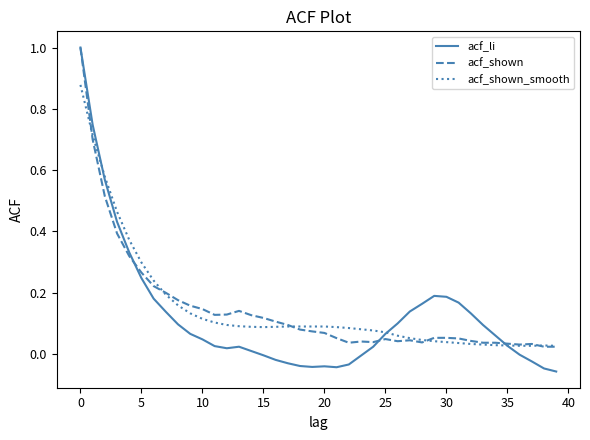

What is the maximum value shown in the chart?

1.0